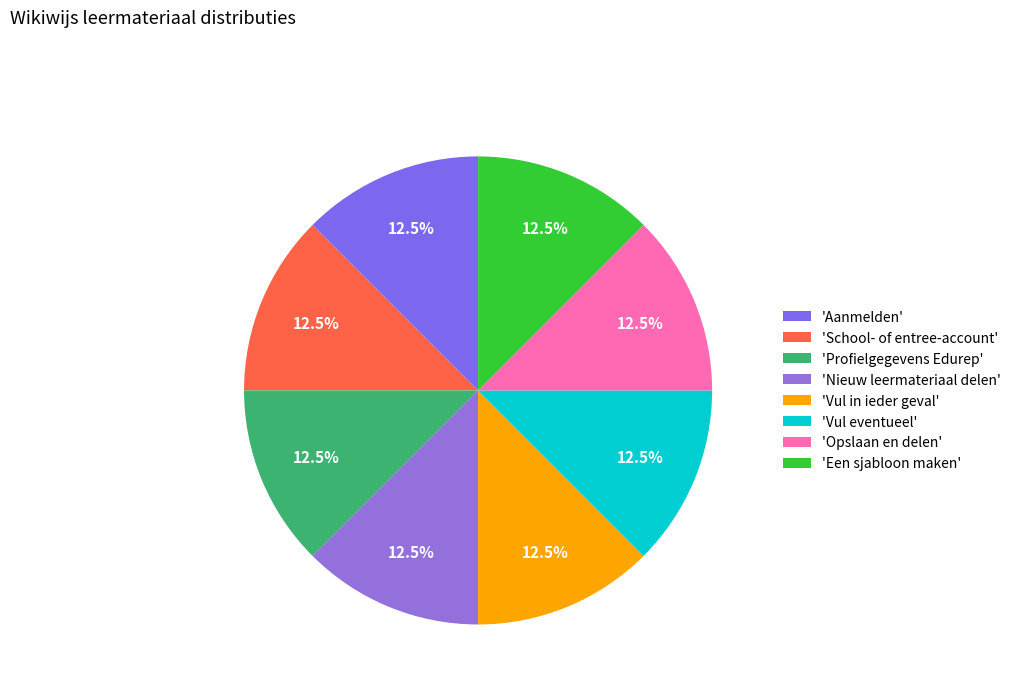

How many segments does this pie chart have?

8